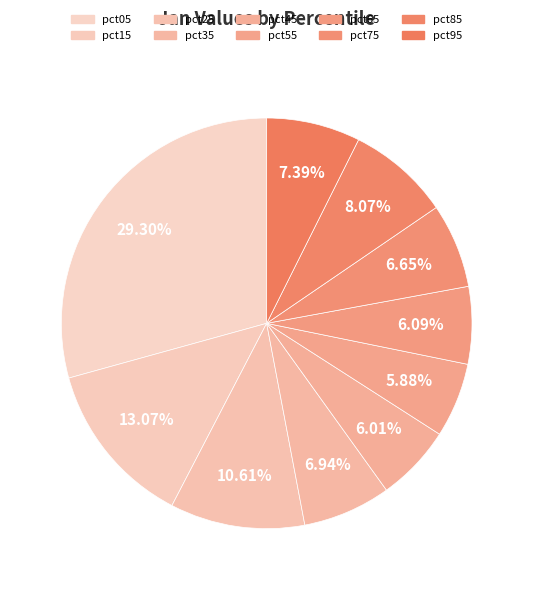

To the nearest percent, what portion does pct25 represent?

11%